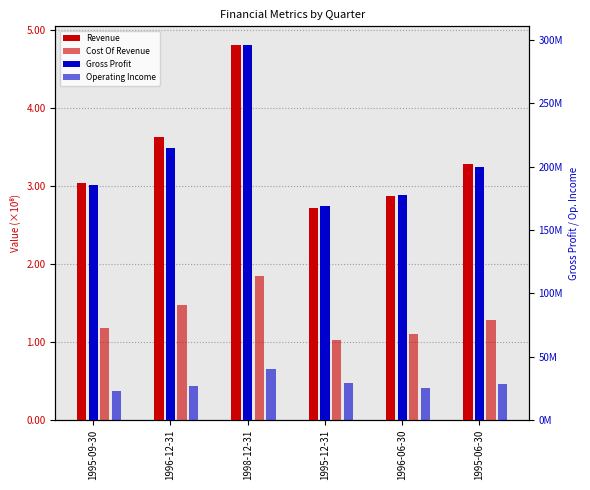

What is the sum of the Cost Of Revenue values at 1995-06-30 and 1995-09-30?

246100000